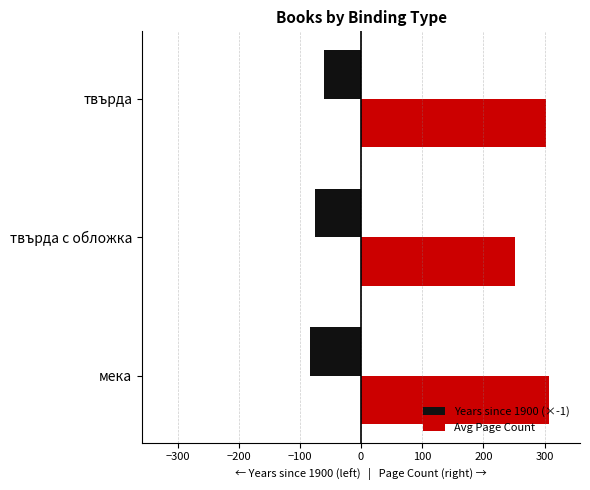

Which series has the largest range (max minus min)?

Avg Page Count